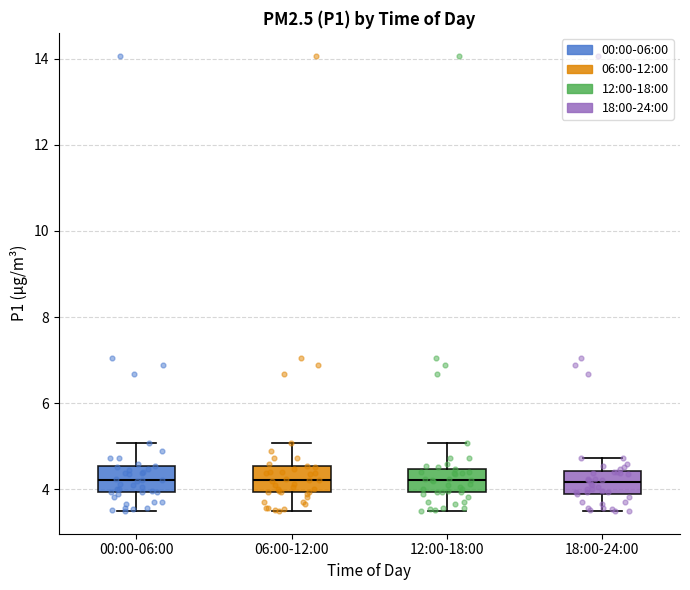

Reading left to right, transcribe this box plot: for each box, give where its median line is, the range the box spans, and where its two whiskers end, as read against the y-axis. The values are not printed on the chart, so give them approximately, as read against the axis.

00:00-06:00: median 4.2, box 4.0 to 4.6, whiskers 3.6 to 5.0
06:00-12:00: median 4.2, box 4.0 to 4.6, whiskers 3.6 to 5.0
12:00-18:00: median 4.2, box 4.0 to 4.4, whiskers 3.6 to 5.0
18:00-24:00: median 4.2, box 3.8 to 4.4, whiskers 3.6 to 4.8